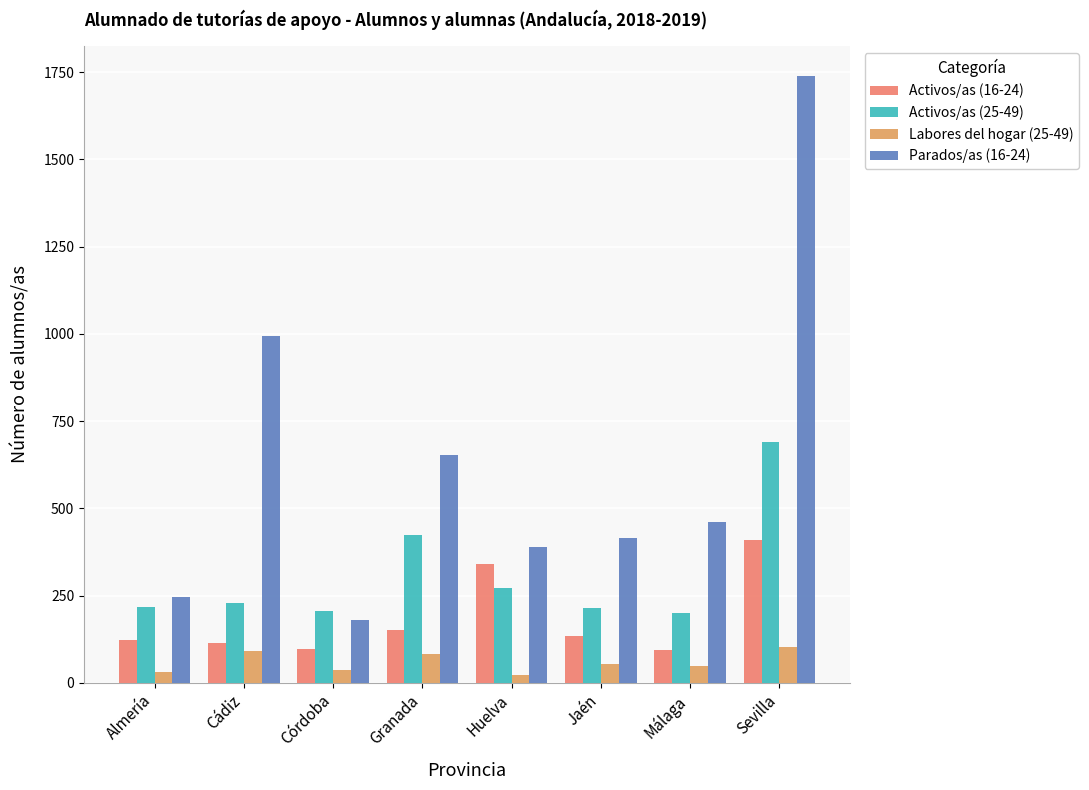

What is the value of the Labores del hogar (25-49) bar at the 4th from the left?

82